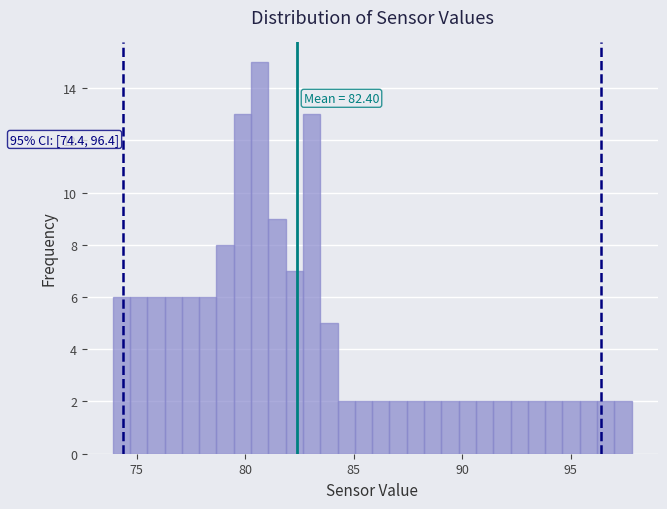

Around what value on the x-axis is the tallest bar? Give the approximate position of its centre, as read against the axis.

80.5